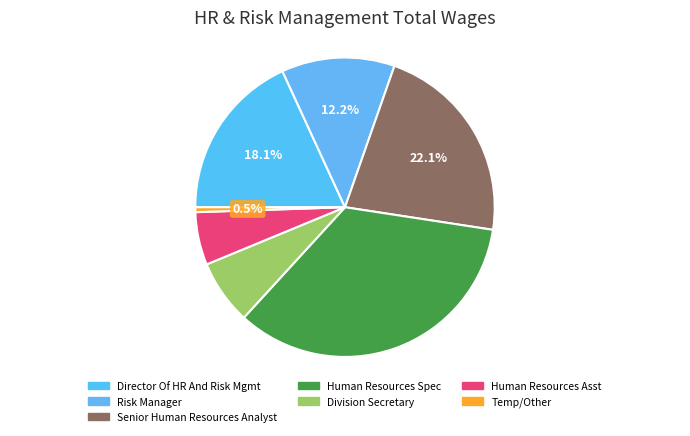

To the nearest percent, what portion does Division Secretary represent?

7%